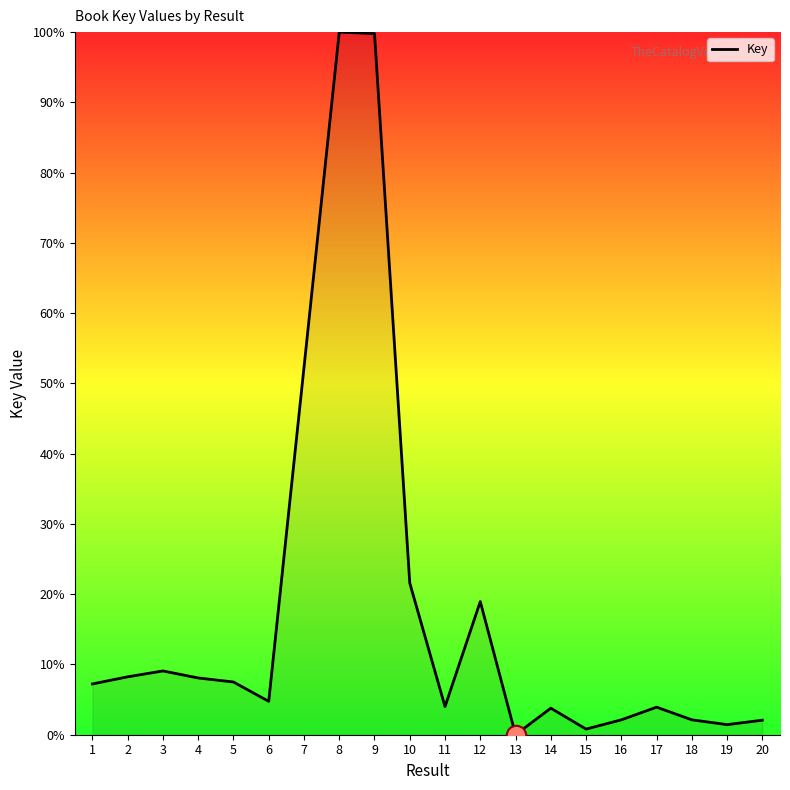

What is the difference between the values at 3 and 10?

12.5